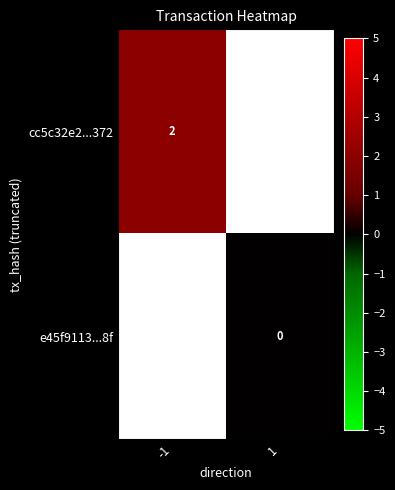

The value of cc5c32e2...372 at -1 is 4. True or false?

False